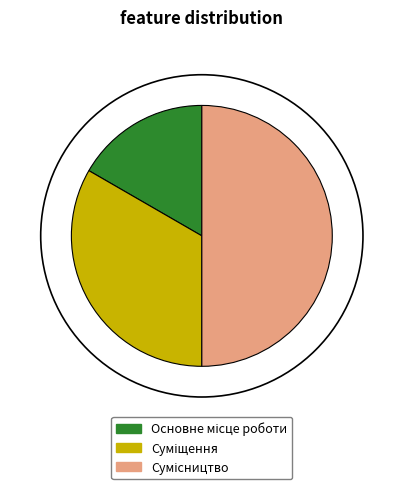

How many segments does this pie chart have?

3